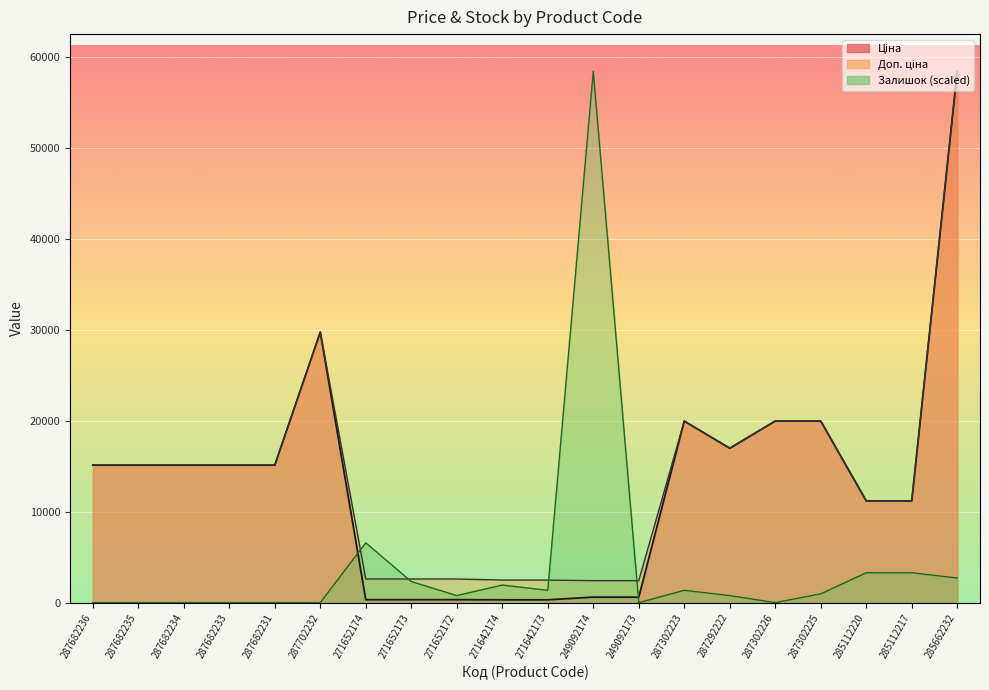

How many values in the Доп. ціна series exceed 15120?

6